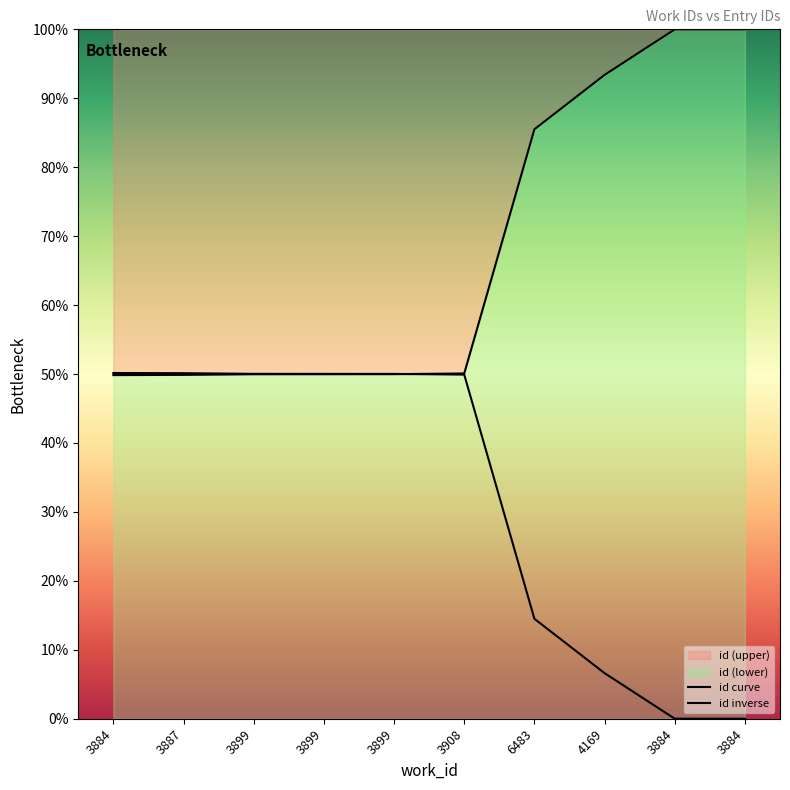

List the labels in order of value, largest first.

3884, 3884, 4169, 6483, 3908, 3899, 3899, 3899, 3887, 3884